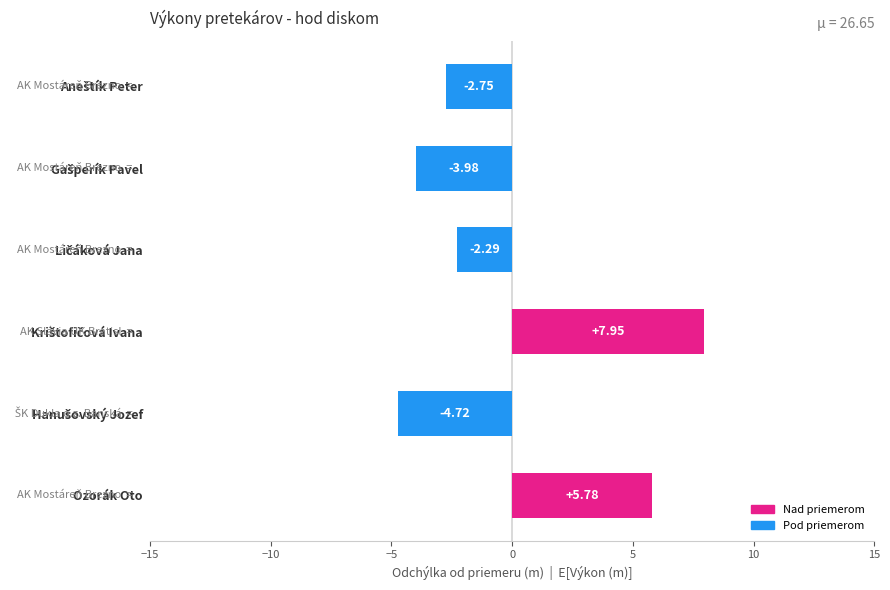

Are the bars horizontal?

Yes